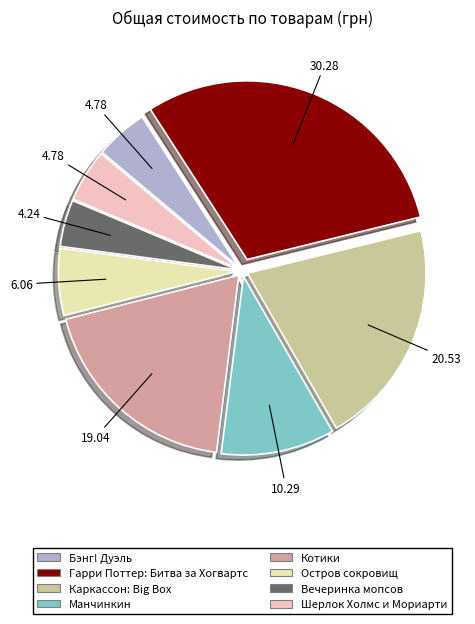

Do Вечеринка мопсов and Бэнг! Дуэль together represent more than half of the pie?

No